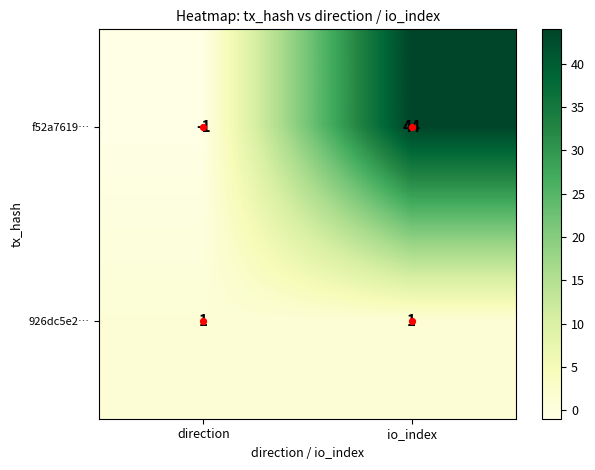

Rank the series by their average value, from lowest to highest.

926dc5e2…, f52a7619…